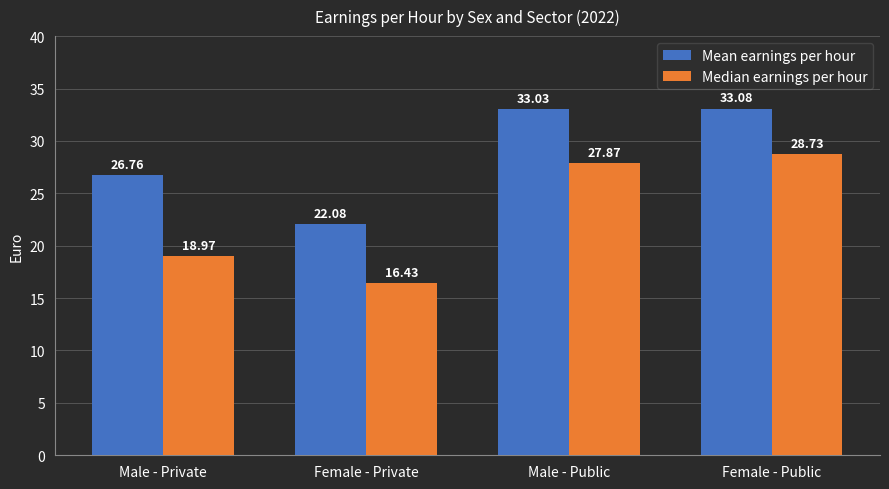

Is the value of Median earnings per hour at Female - Private greater than the value of Mean earnings per hour at Female - Public?

No